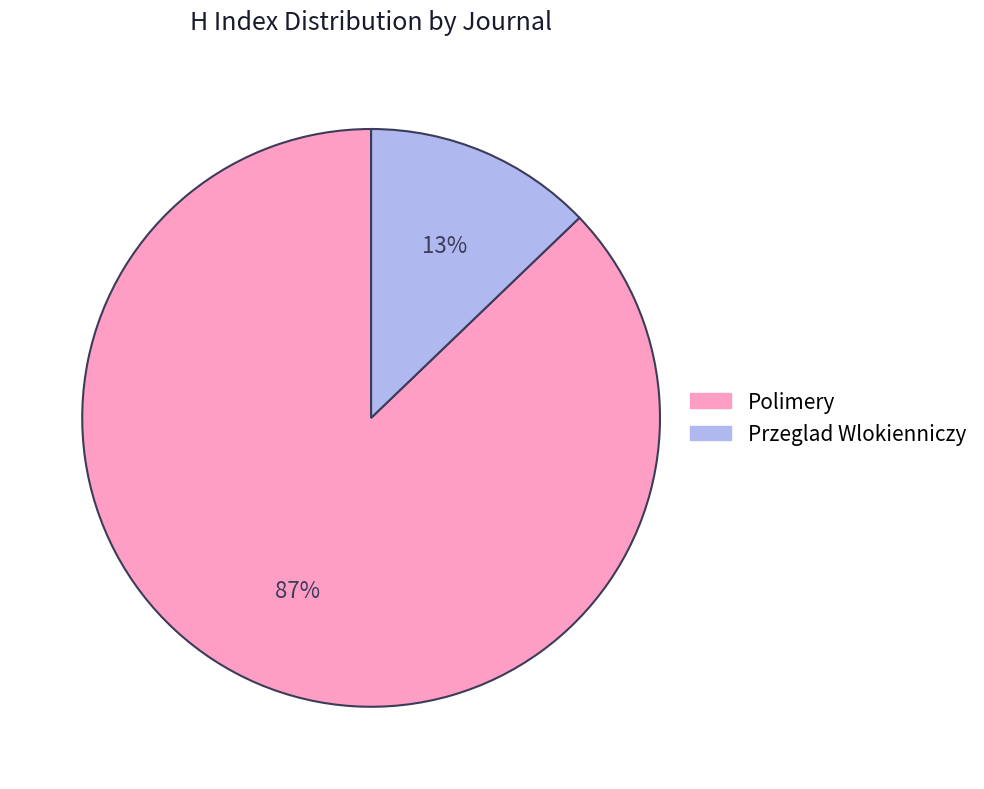

Which slice is the largest?

Polimery